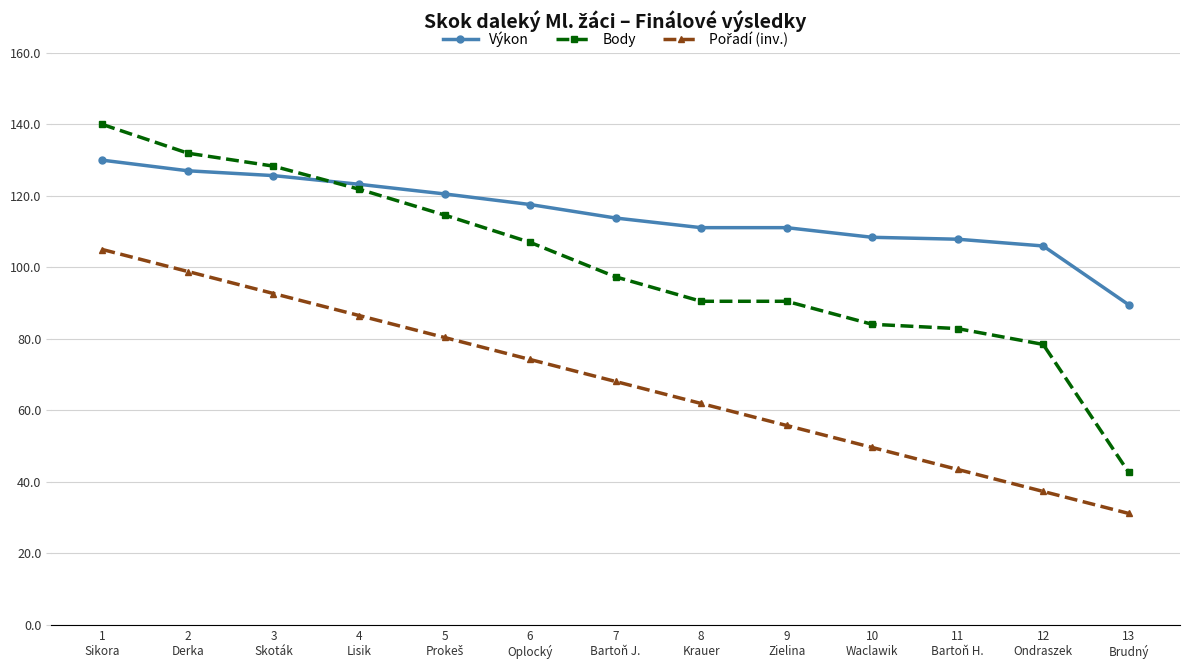

At which category is the sum across all series the highest?

1
Sikora